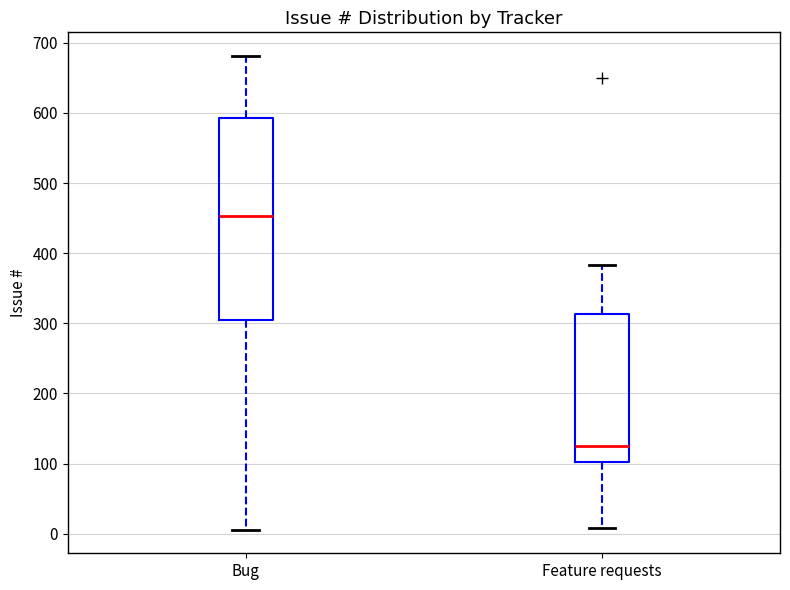

Reading left to right, transcribe this box plot: for each box, give where its median line is, the range the box spans, and where its two whiskers end, as read against the y-axis. The values are not printed on the chart, so give them approximately, as read against the axis.

Bug: median 450, box 310 to 590, whiskers 10 to 680
Feature requests: median 130, box 100 to 310, whiskers 10 to 380